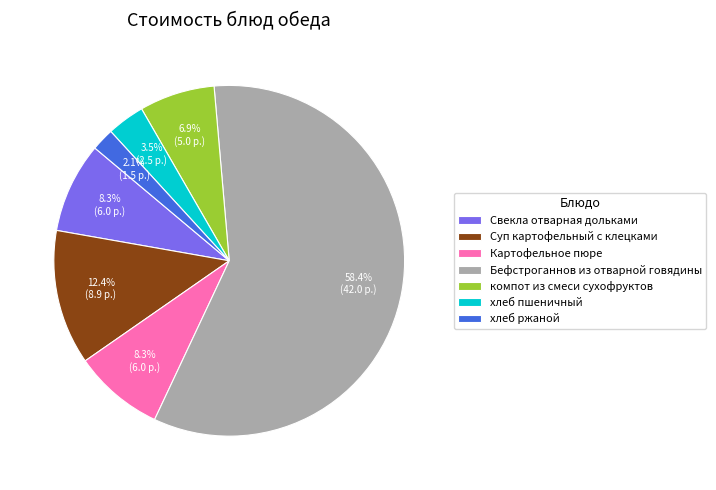

To the nearest percent, what is the difference between the largest and smallest slice percentages?

56%